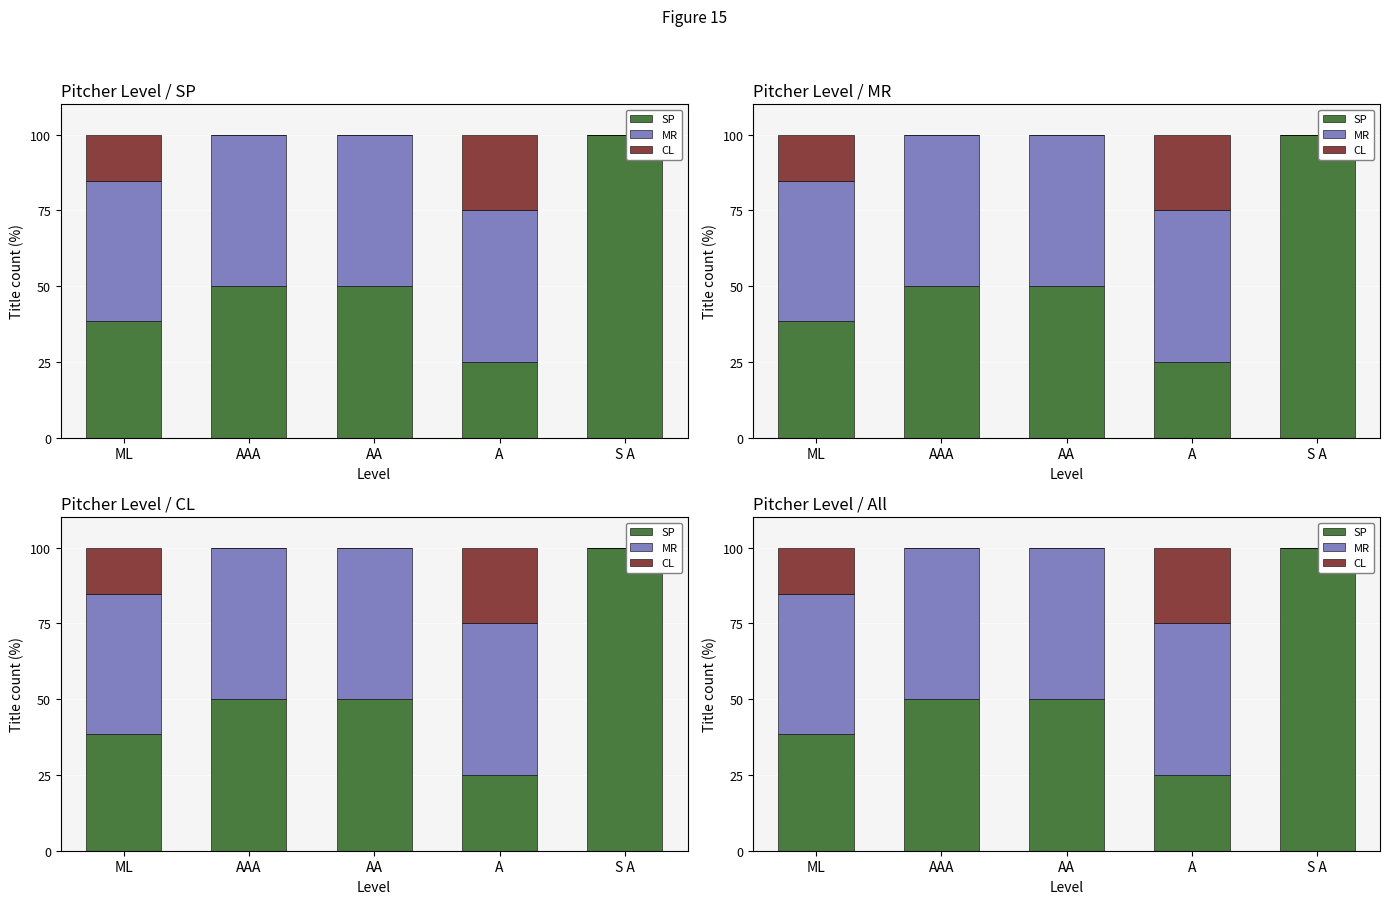

Reading left to right, extract all data points from this chart.

SP: 38.5	50.0	50.0	25.0	100.0
MR: 46.2	50.0	50.0	50.0	0.0
CL: 15.4	0.0	0.0	25.0	0.0